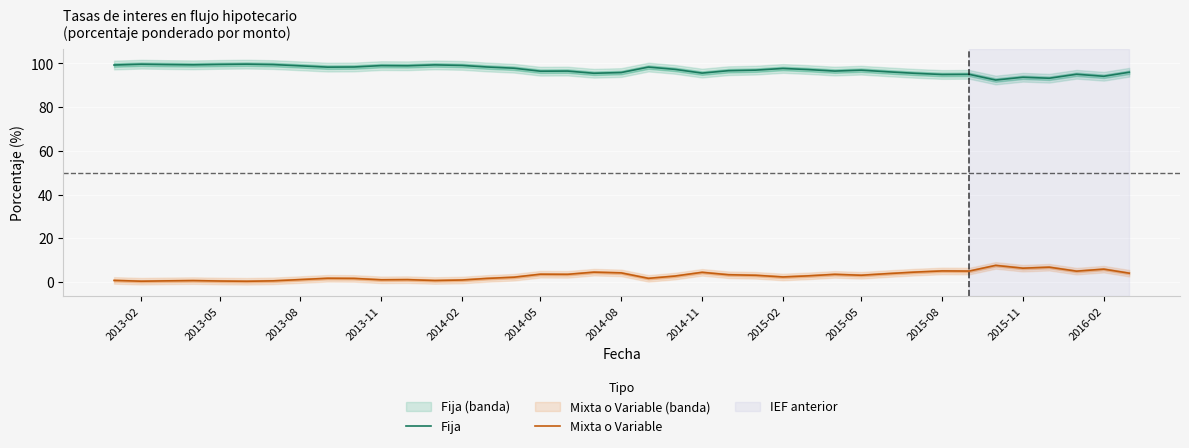

Reading left to right, extract all data points from this chart.

Fija: 99.3	99.6	99.5	99.4	99.5	99.7	99.5	98.9	98.3	98.4	99.0	98.9	99.3	99.1	98.4	97.8	96.4	96.5	95.5	95.8	98.3	97.3	95.6	96.7	96.9	97.7	97.2	96.5	96.9	96.1	95.5	94.9	95.0	92.4	93.7	93.2	95.0	94.1	96.0
Mixta o Variable: 0.7	0.4	0.5	0.6	0.5	0.3	0.5	1.1	1.7	1.6	1.0	1.1	0.7	0.9	1.6	2.2	3.6	3.5	4.5	4.2	1.7	2.7	4.4	3.3	3.1	2.3	2.8	3.5	3.1	3.9	4.5	5.1	5.0	7.6	6.3	6.8	5.0	5.9	4.0